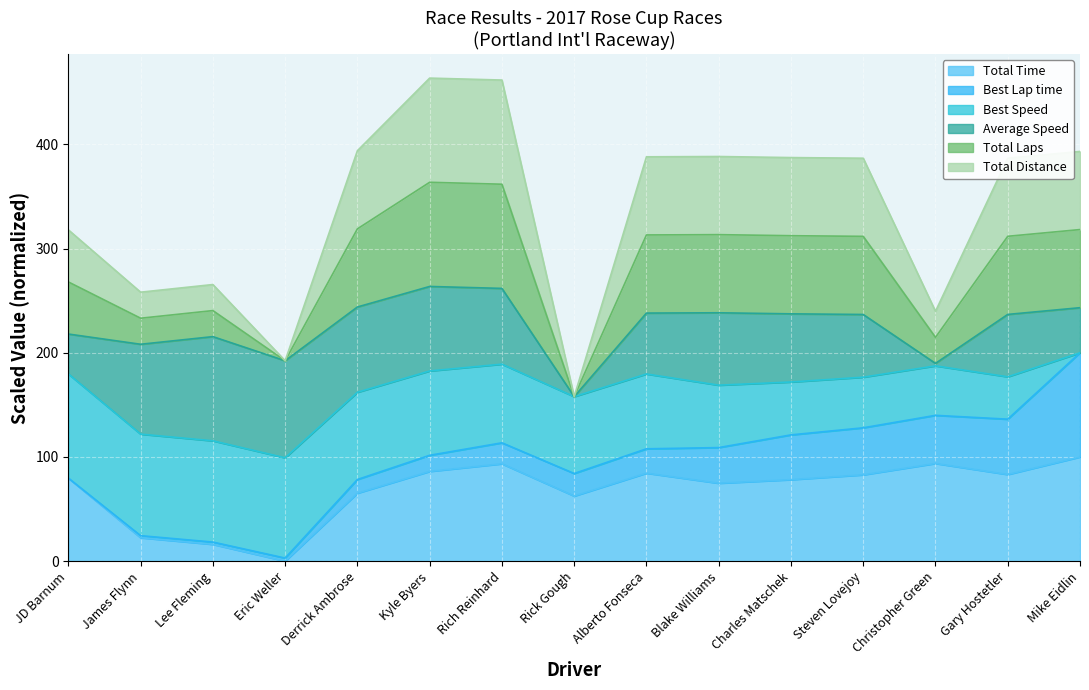

At how many categories does at least one series exceed 341?

9